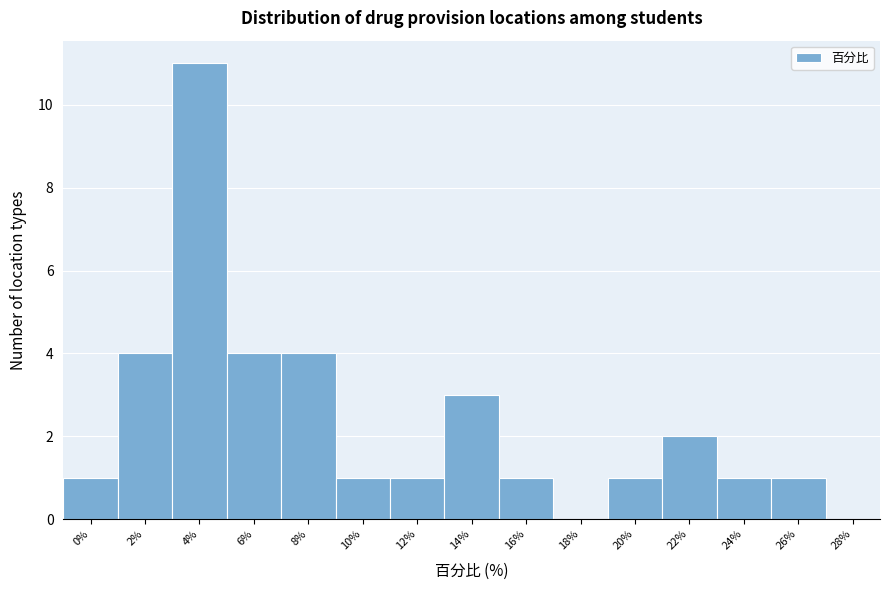

Reading right to left, extract all data points from this chart.

28%=0	26%=1	24%=1	22%=2	20%=1	18%=0	16%=1	14%=3	12%=1	10%=1	8%=4	6%=4	4%=11	2%=4	0%=1